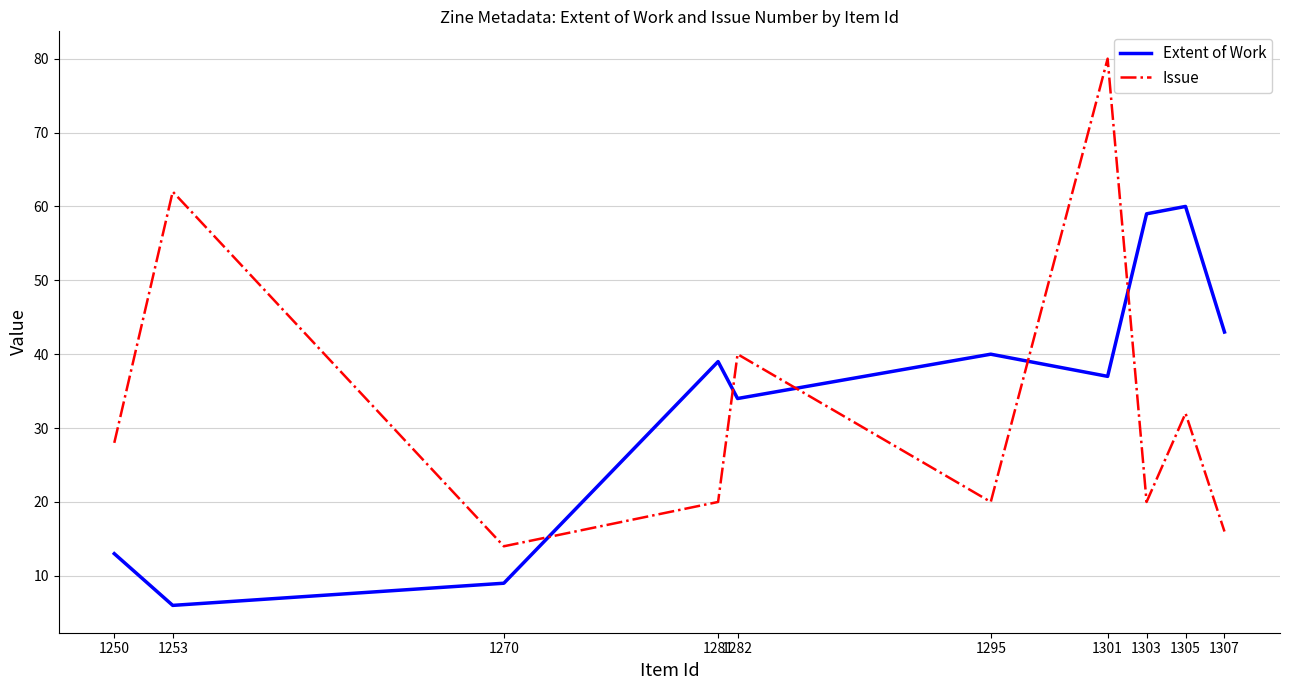

The value of Issue at 1303 is 20. True or false?

True